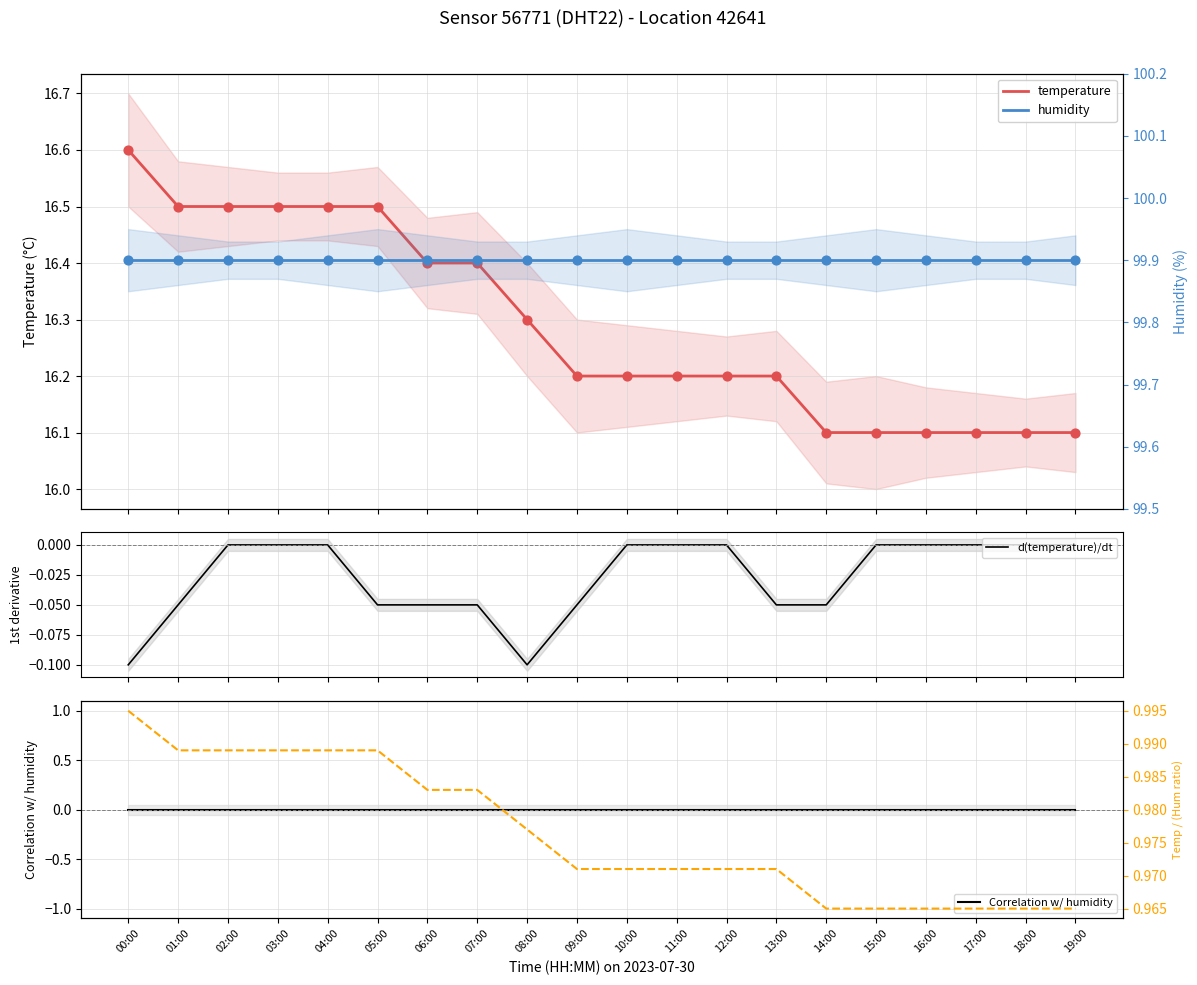

Which series reaches the minimum Y coordinate?

d(temperature)/dt